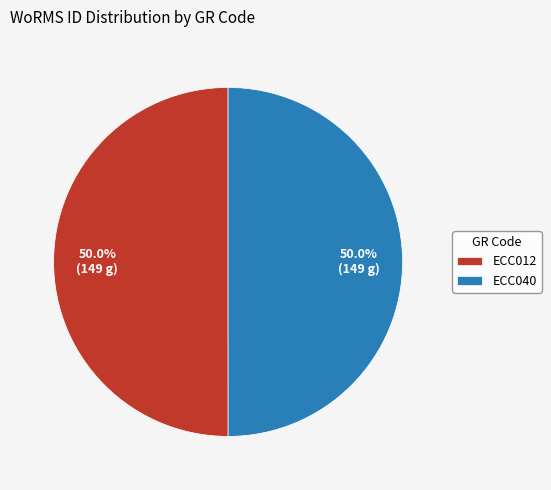

What percentage do ECC040 and ECC012 together represent?

100.0%